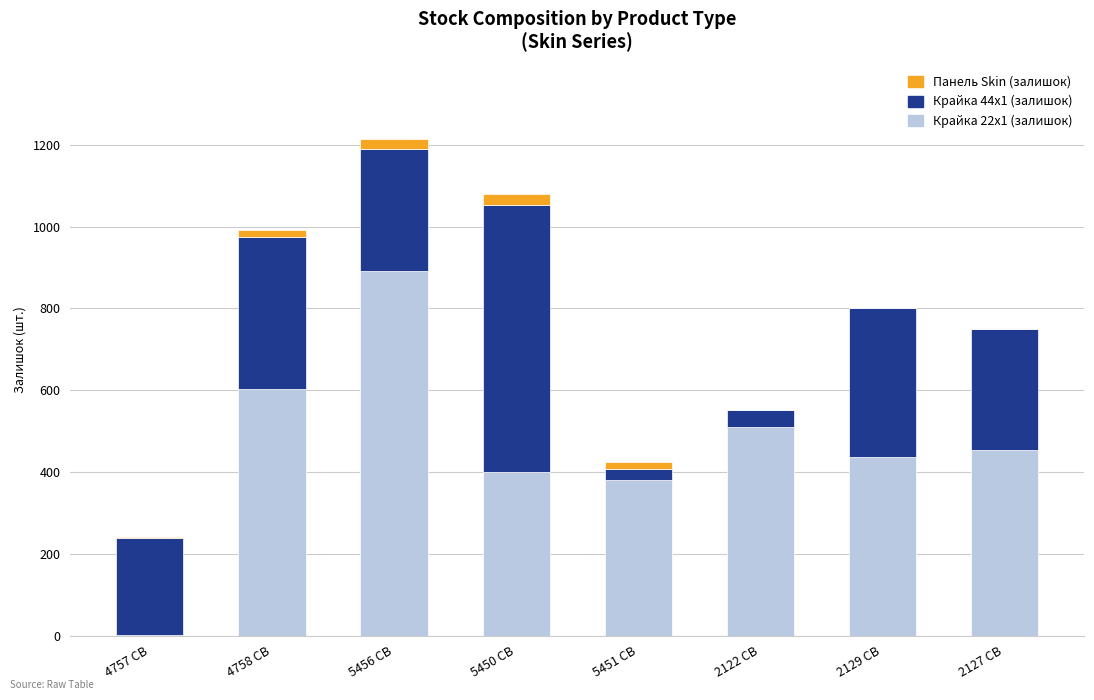

At which category is the sum across all series the highest?

5456 CB